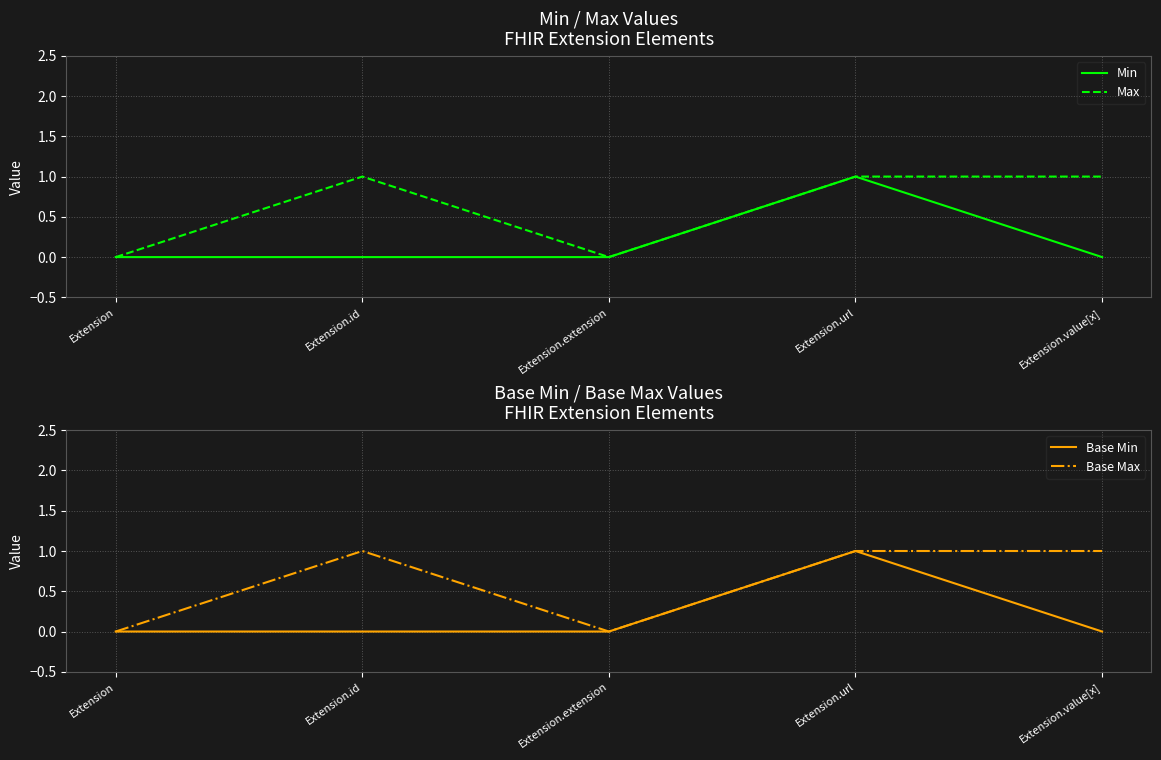

Between Extension.url and Extension.value[x], which series saw the biggest shift?

Min